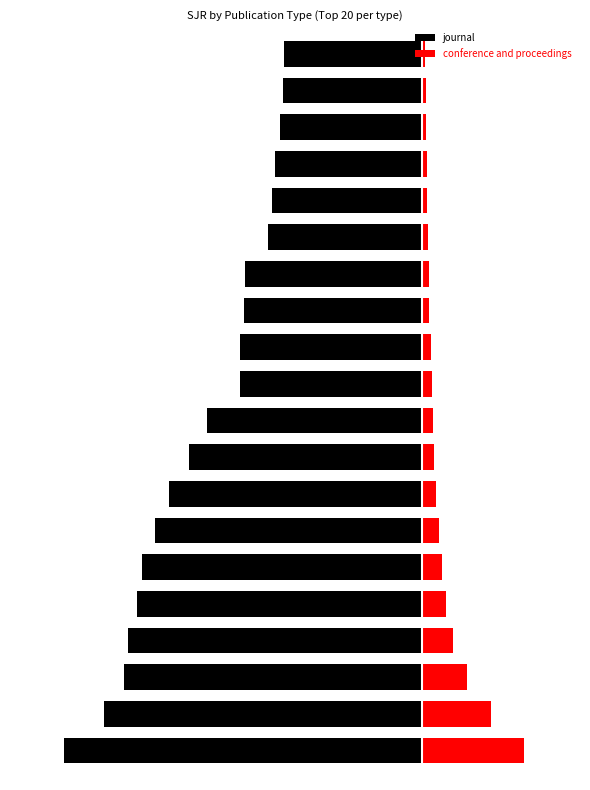

Rank the categories by journal value from highest to lowest.

19, 18, 17, 16, 15, 14, 13, 12, 11, 10, 9, 8, 7, 6, 5, 4, 3, 2, 1, 0